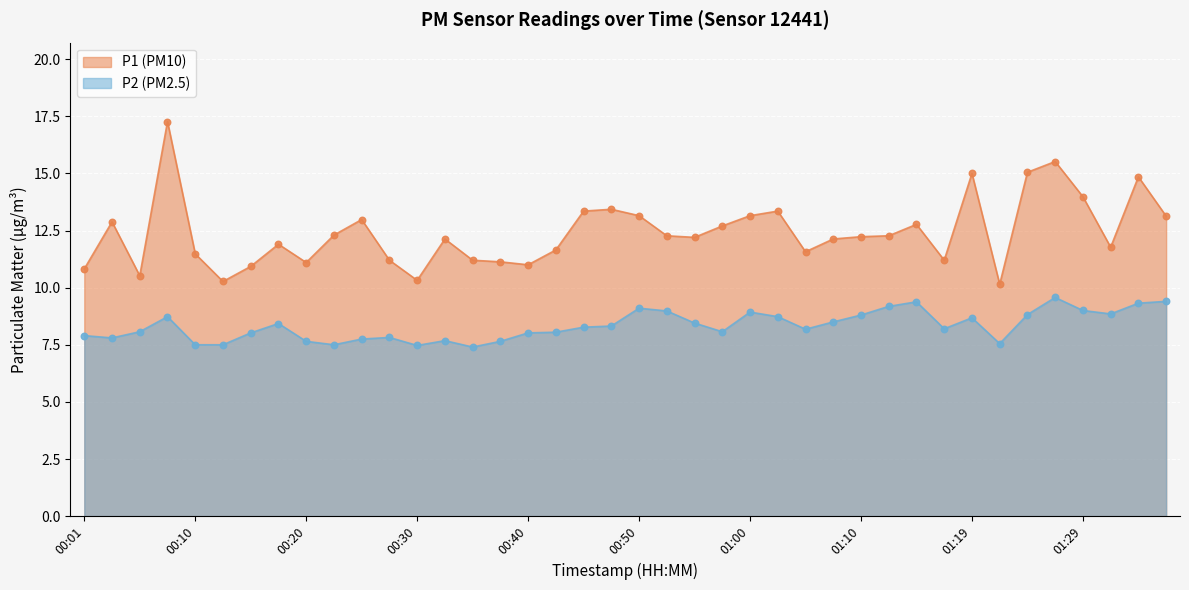

At how many categories does at least one series exceed 7?

40